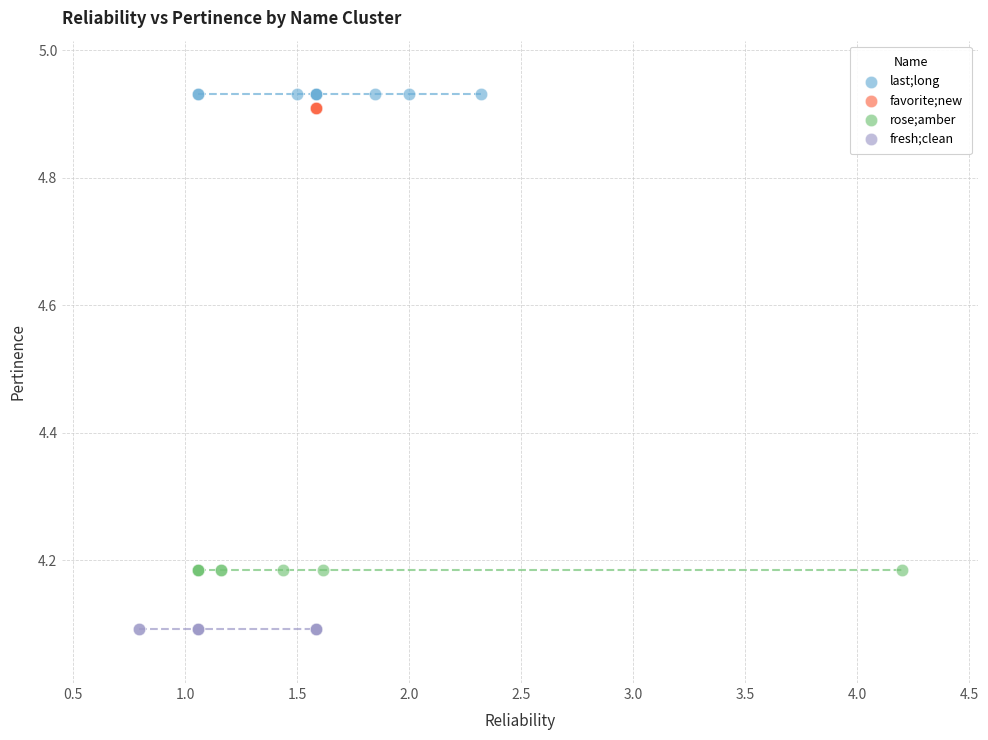

Which series reaches the minimum Y coordinate?

fresh;clean